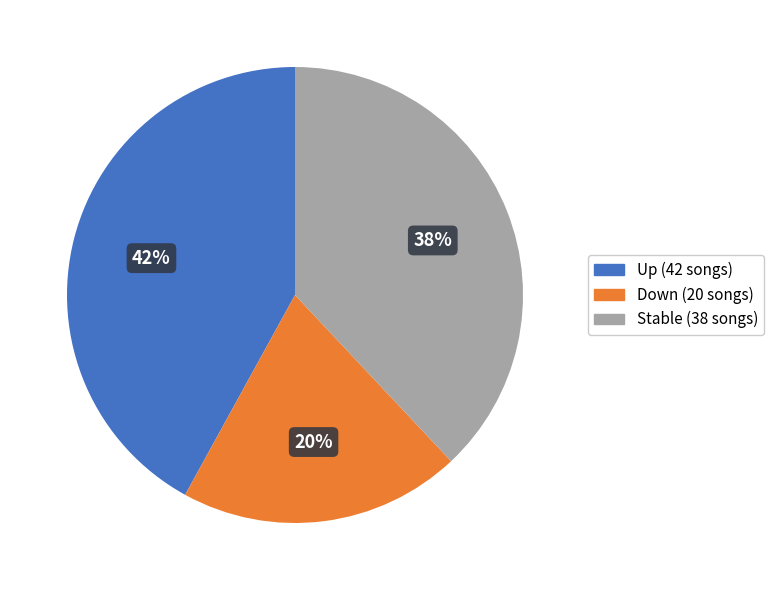

Is there any slice that represents more than half of the pie?

No